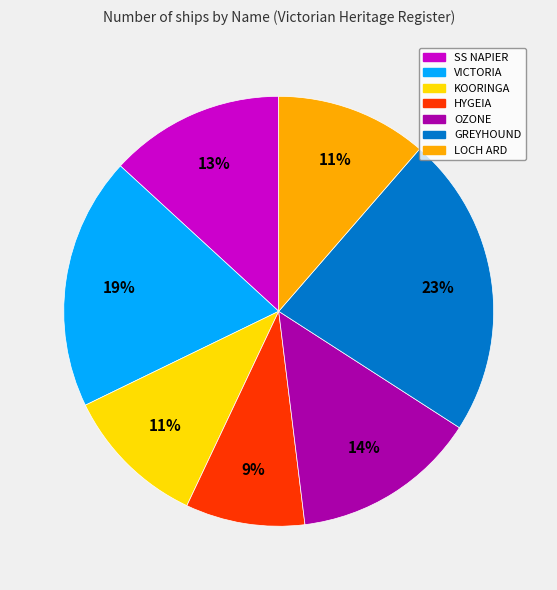

To the nearest percent, what is the difference between the HYGEIA and GREYHOUND slice percentages?

14%